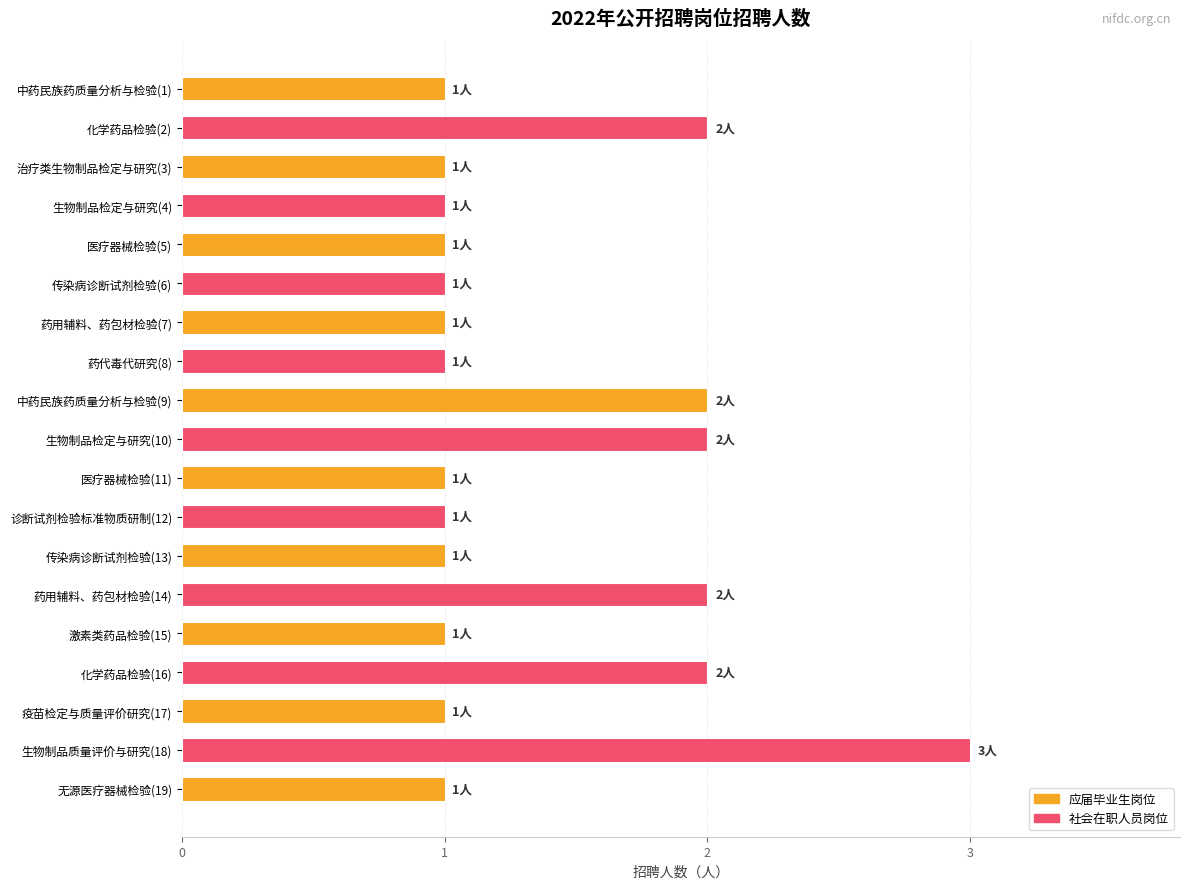

What is the average value?

1